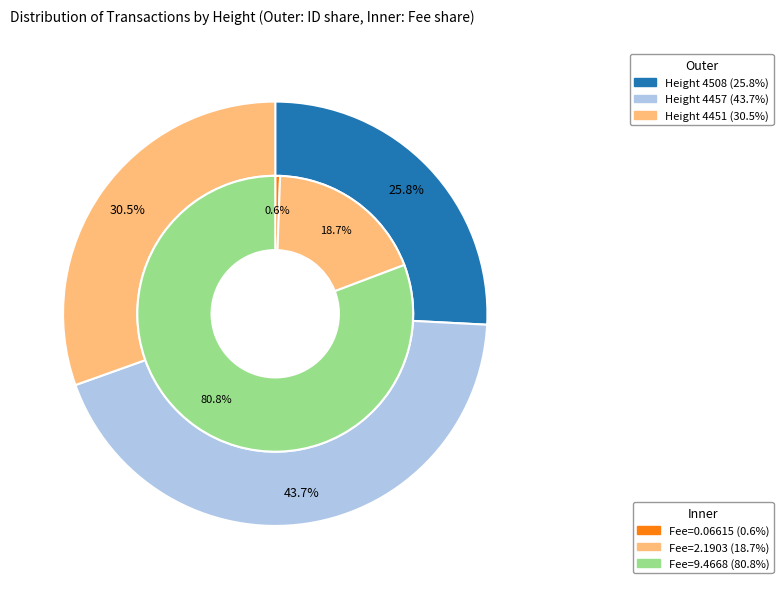

To the nearest percent, what is the difference between the 4451 and 4457 slice percentages?

13%